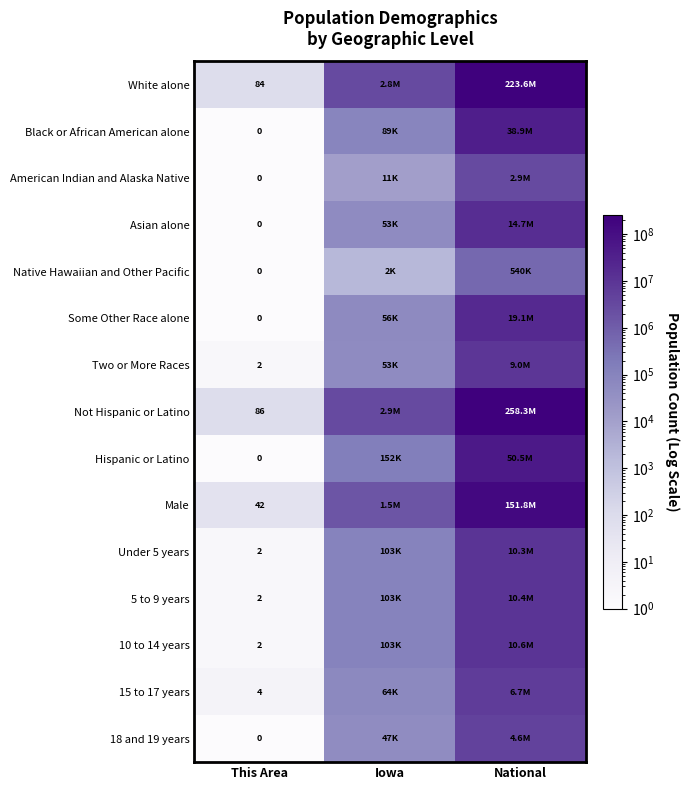

True or false: 10 to 14 years has a value of 3 at This Area.

False